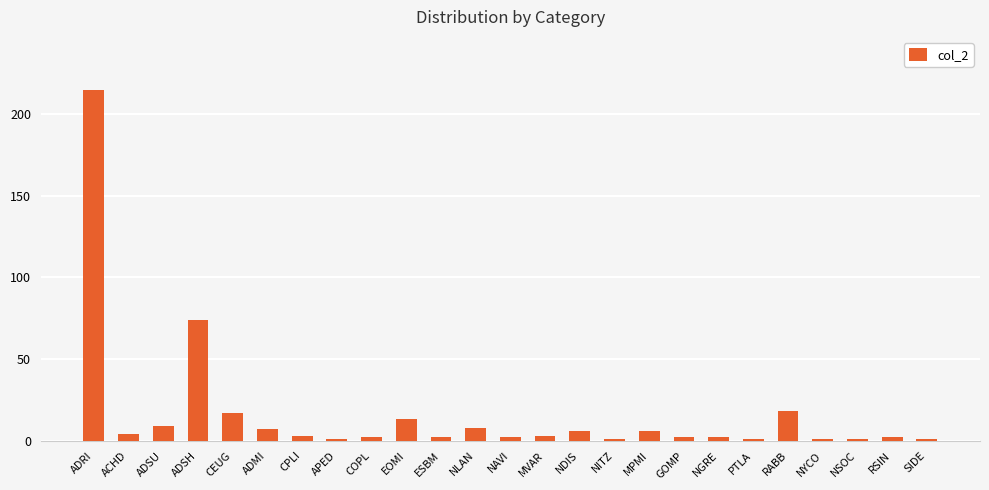

What is the maximum value shown in the chart?

215